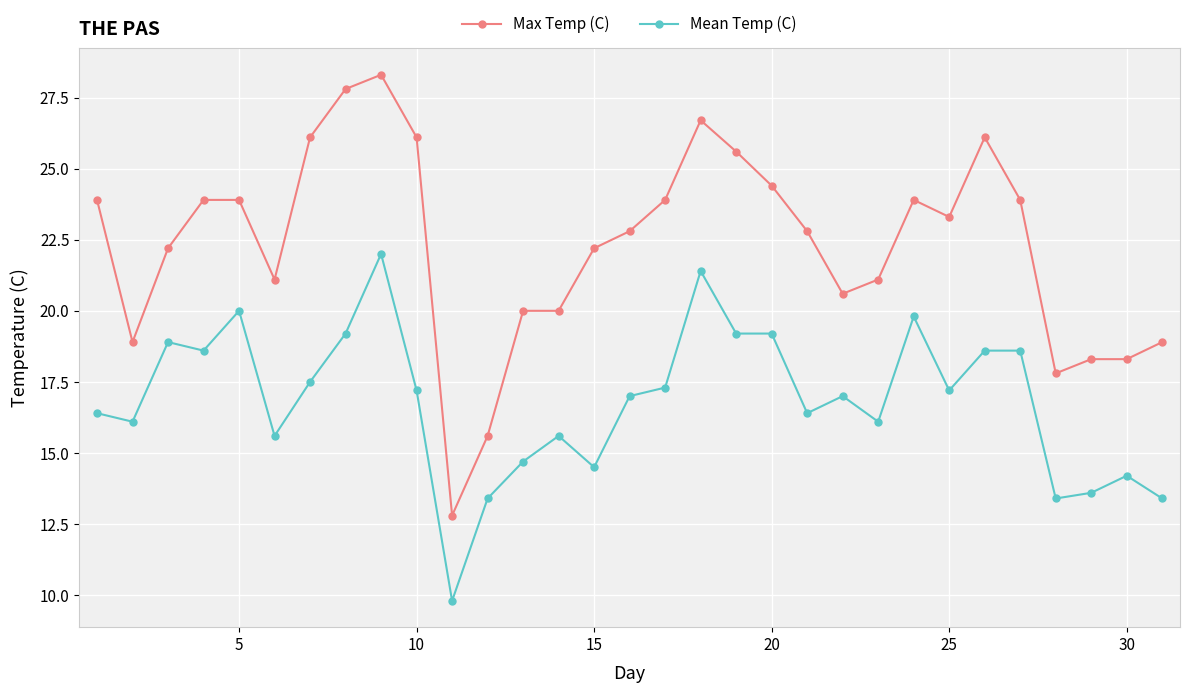

What is the difference between the maximum and minimum values in the Max Temp (C) series?

15.5